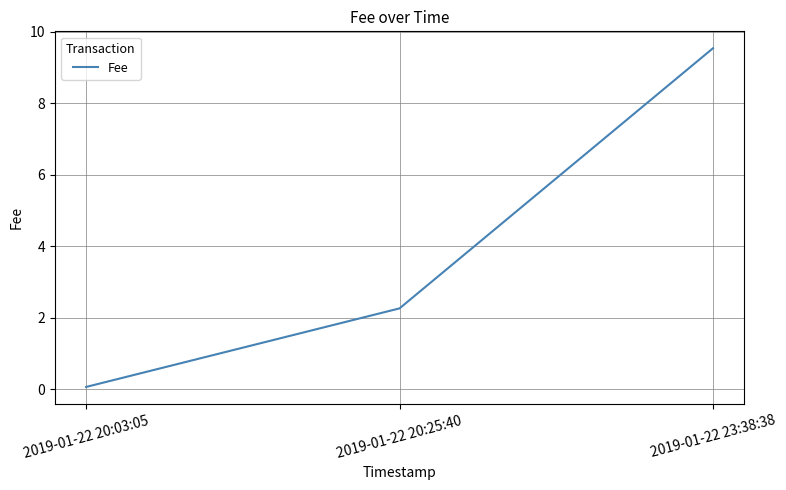

How many distinct data groups are displayed?

1